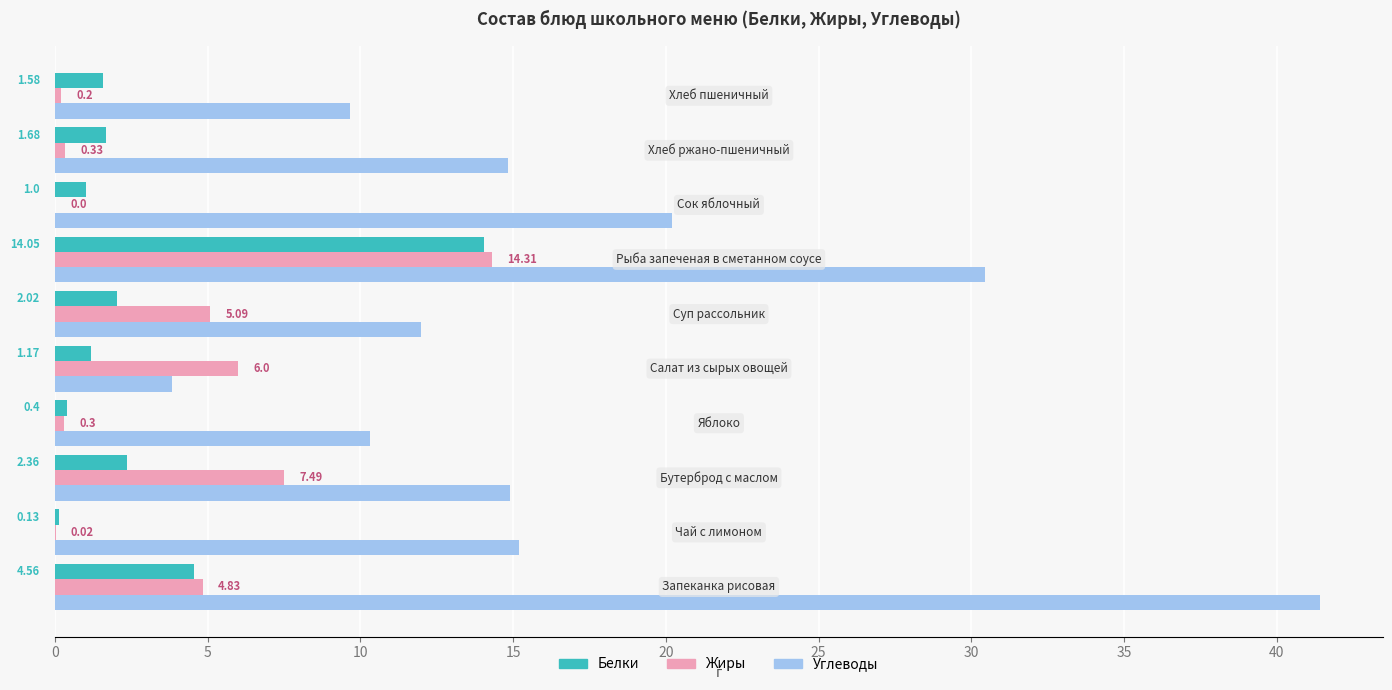

What is the sum of all Жиры values?

38.6